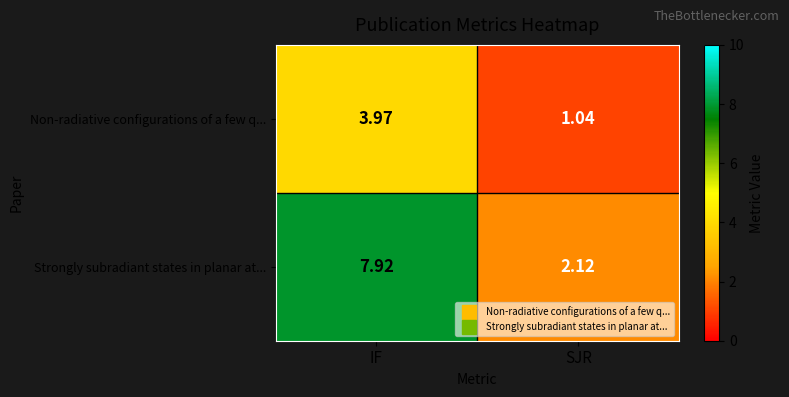

Where is Non-radiative configurations of a few q... nearest to the value 2?

SJR